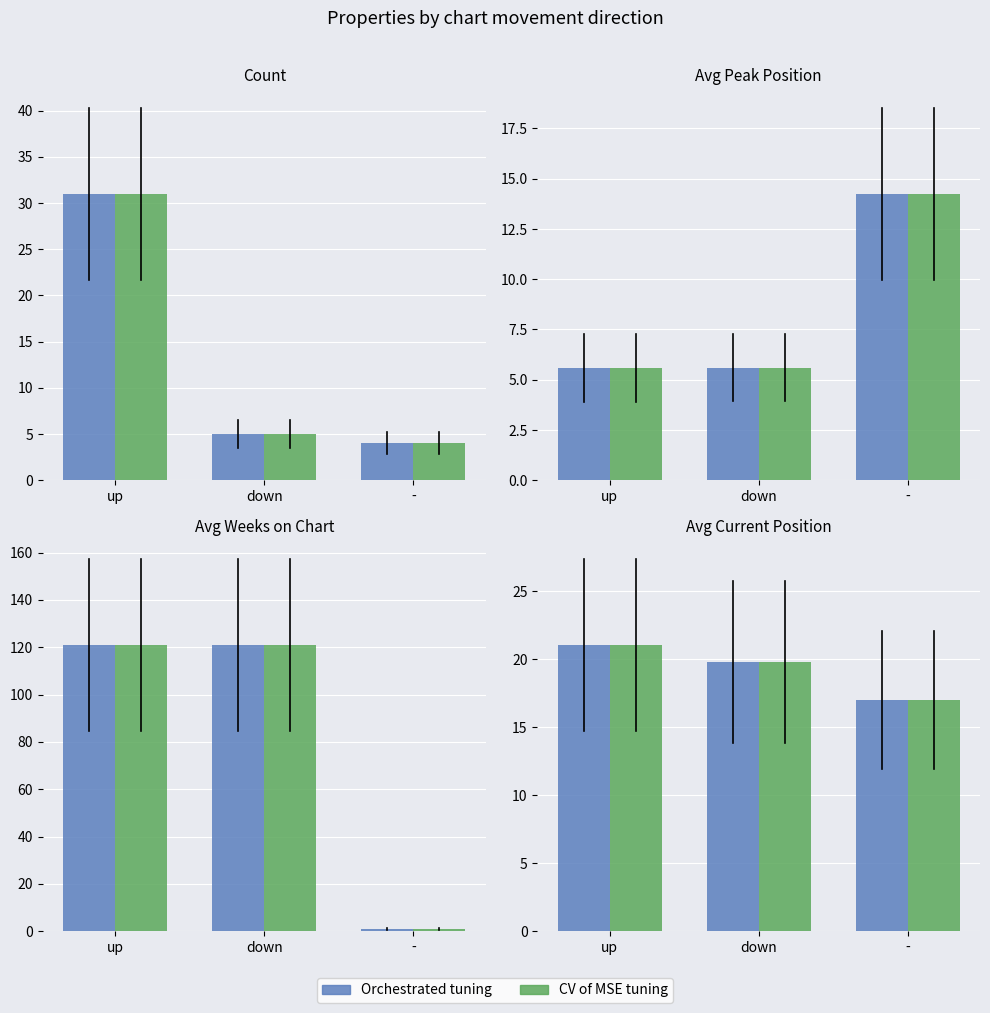

What is the sum of the Orchestrated tuning values at down and -?

36.8